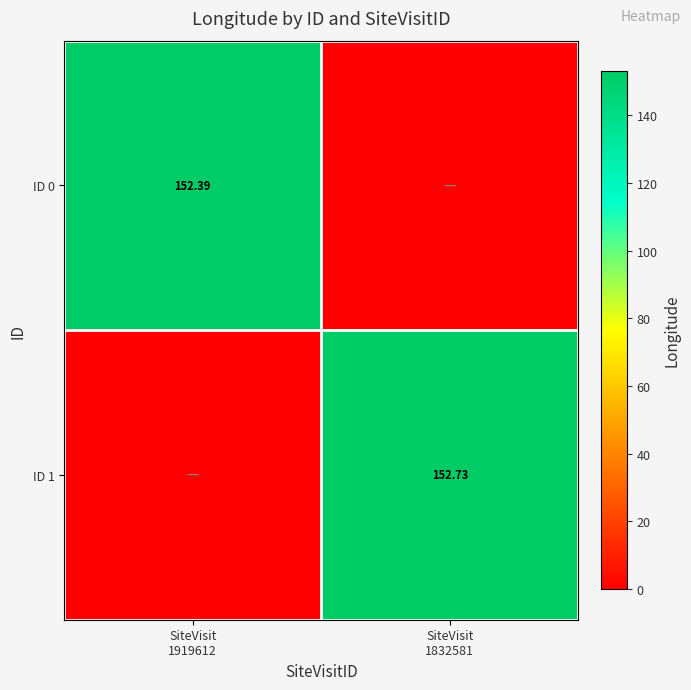

What is the difference between the ID 0 values at SiteVisit 1919612 and SiteVisit 1832581?

152.4